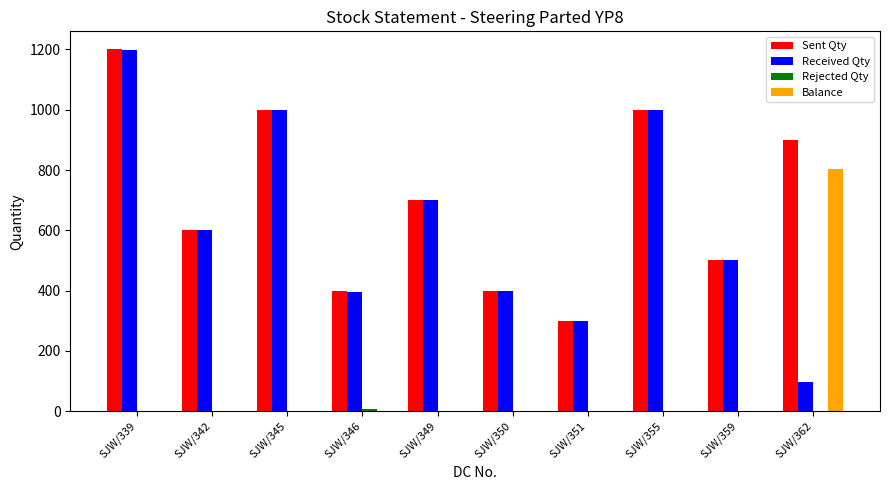

Count the number of data series in this chart.

4